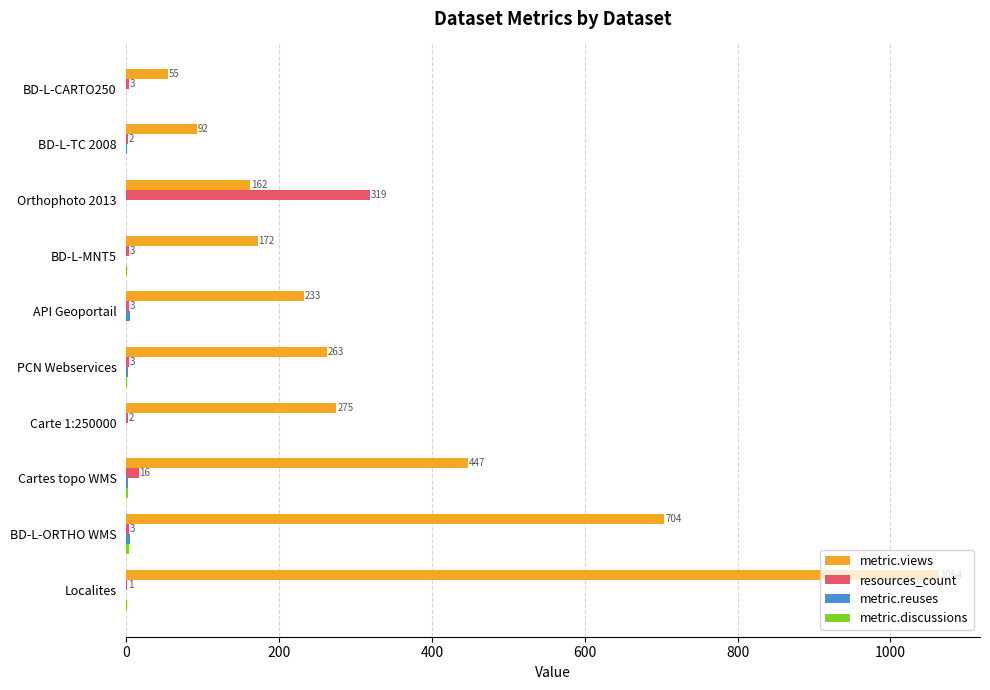

What is the maximum value shown in the chart?

1064